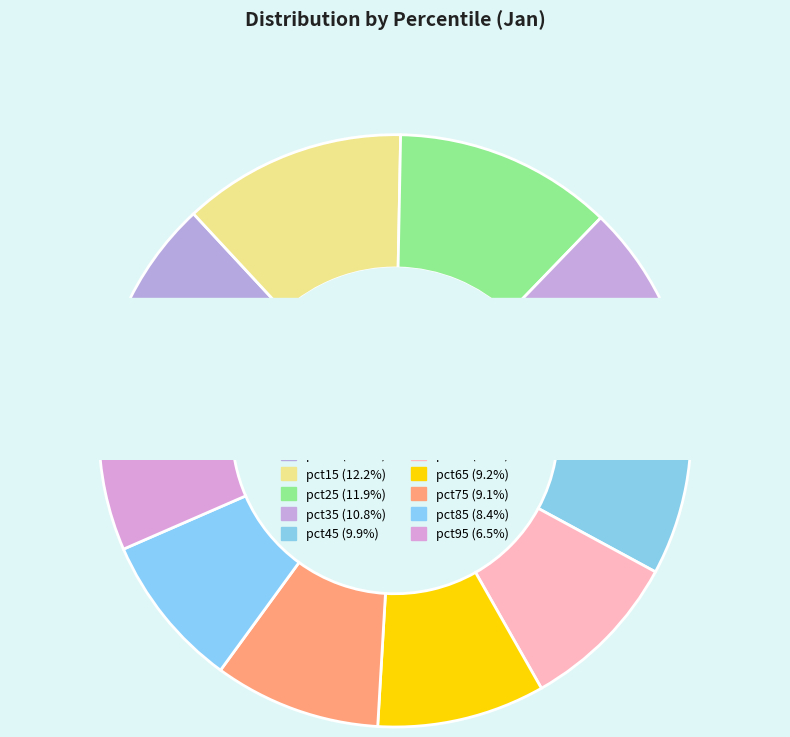

Combined, do pct15 and pct45 account for over 50%?

No